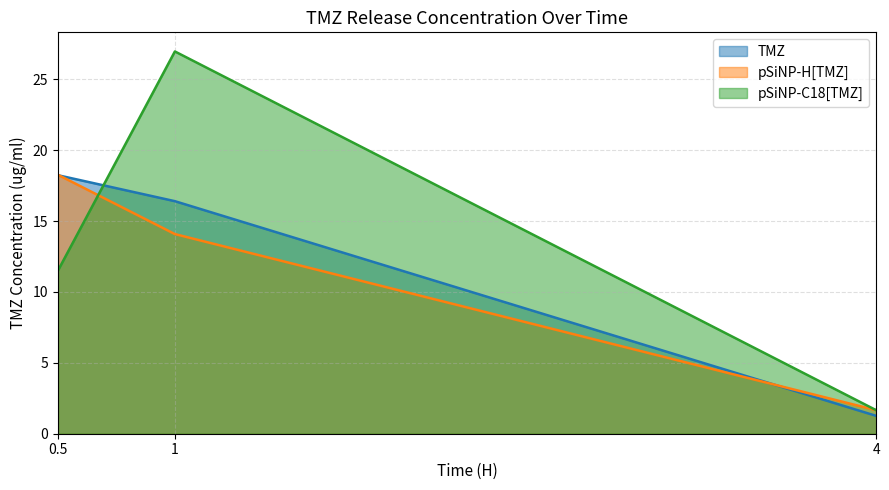

Where is TMZ nearest to the value 9?

1